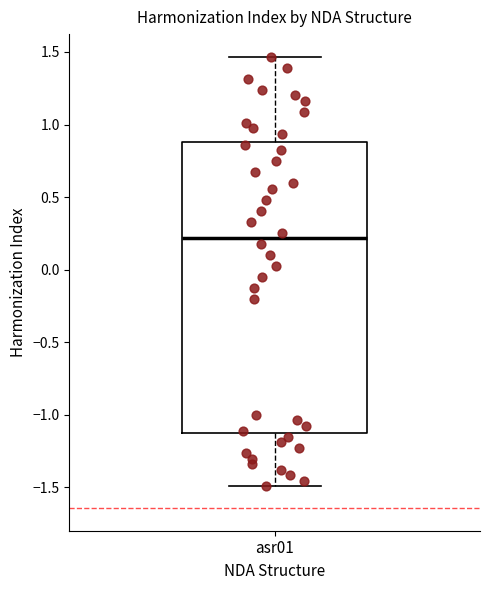

Read this box plot against the y-axis: the position of the median line, the range covered by the box, and the ends of both whiskers. The values are not printed on the chart, so give them approximately, as read against the axis.

median 0.20, box -1.10 to 0.90, whiskers -1.50 to 1.45